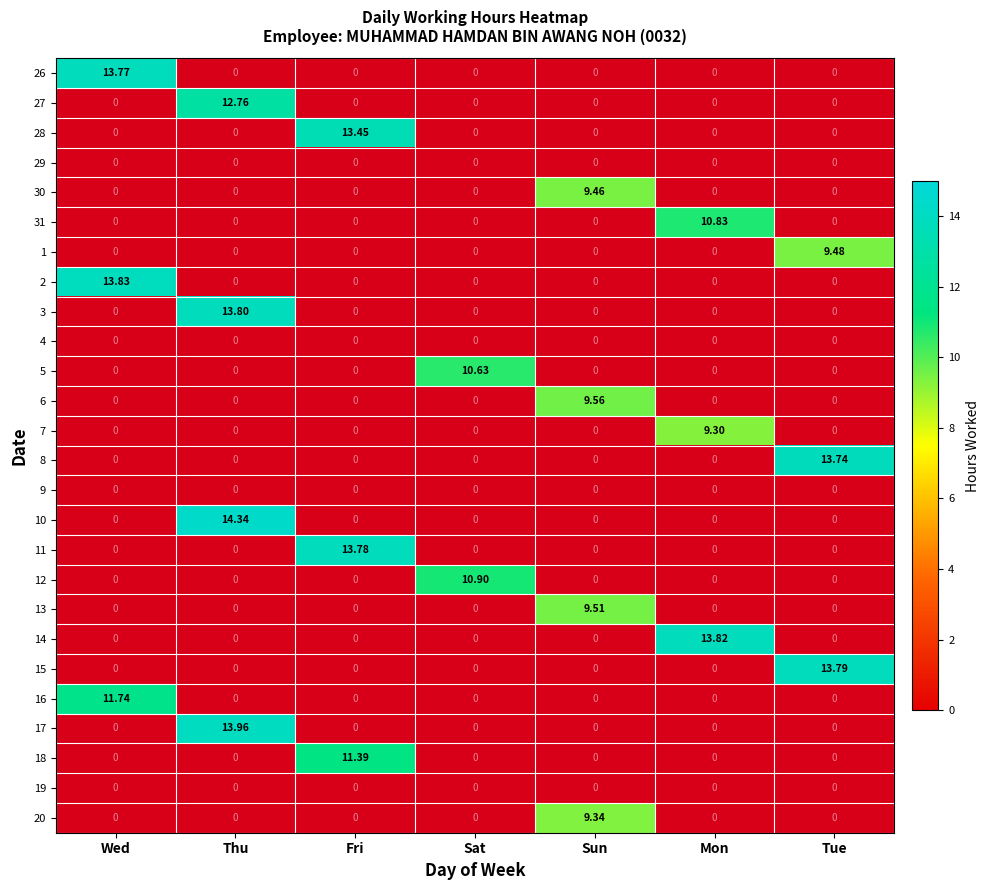

How many data points in 5 are above 10?

1